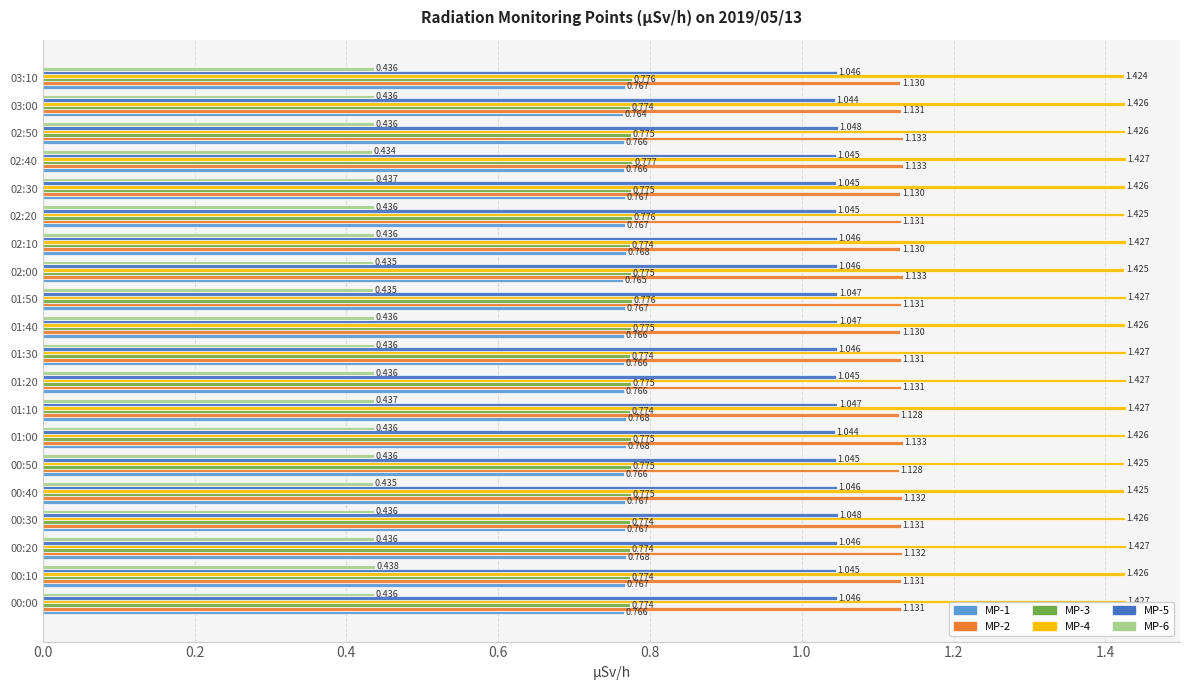

What is the difference between the highest and lowest values at 00:50?

1.0